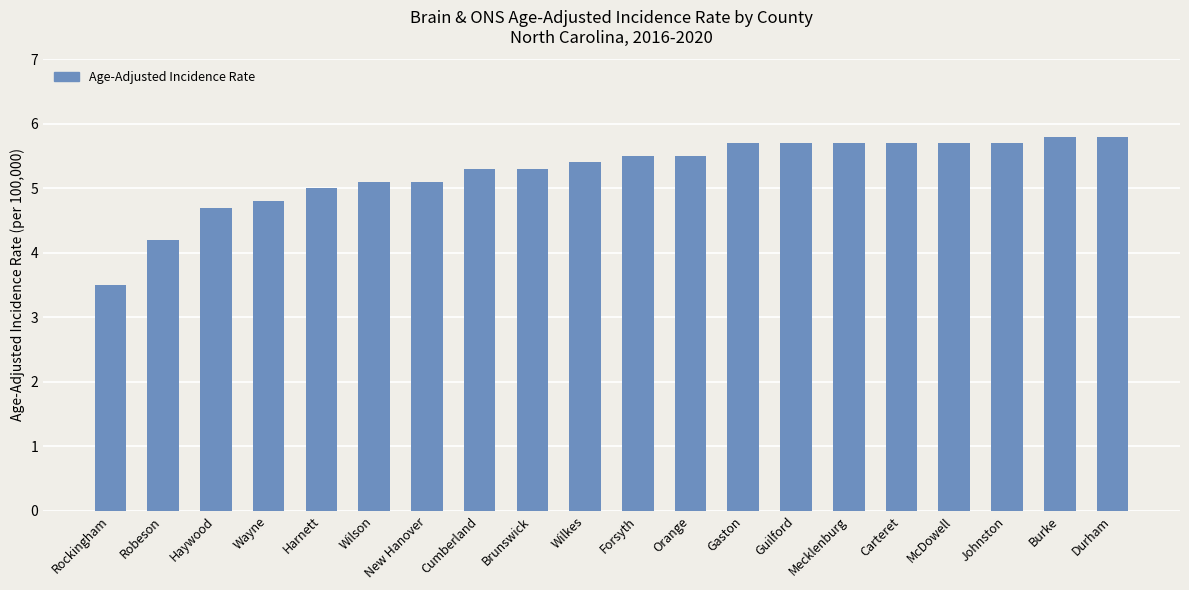

What is the value of the 5th bar from the left?

5.0